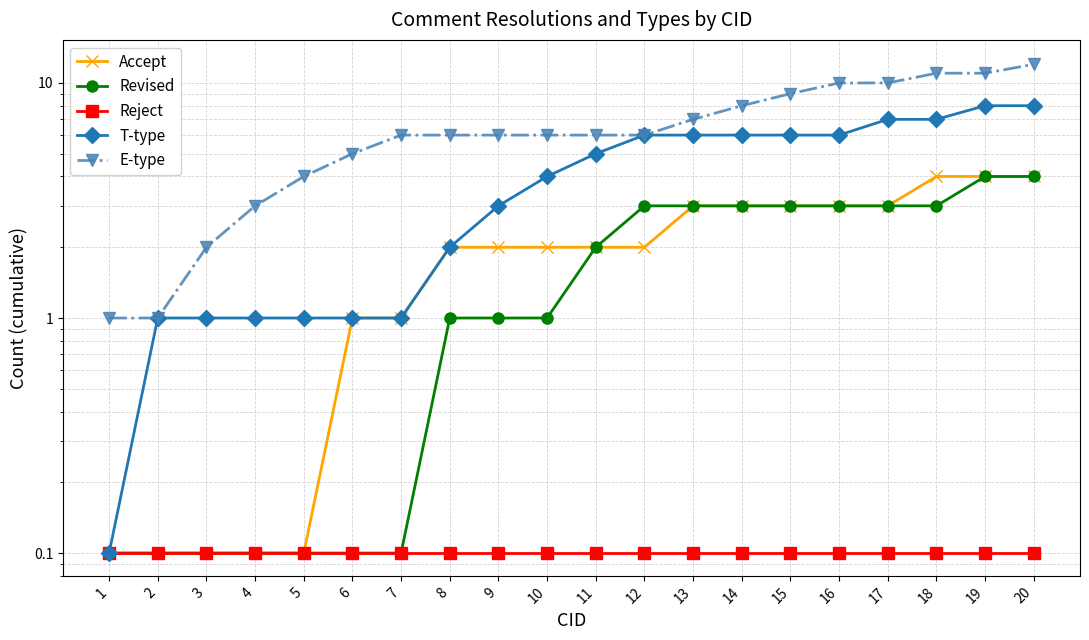

Does the chart display data point markers on the line(s)?

Yes